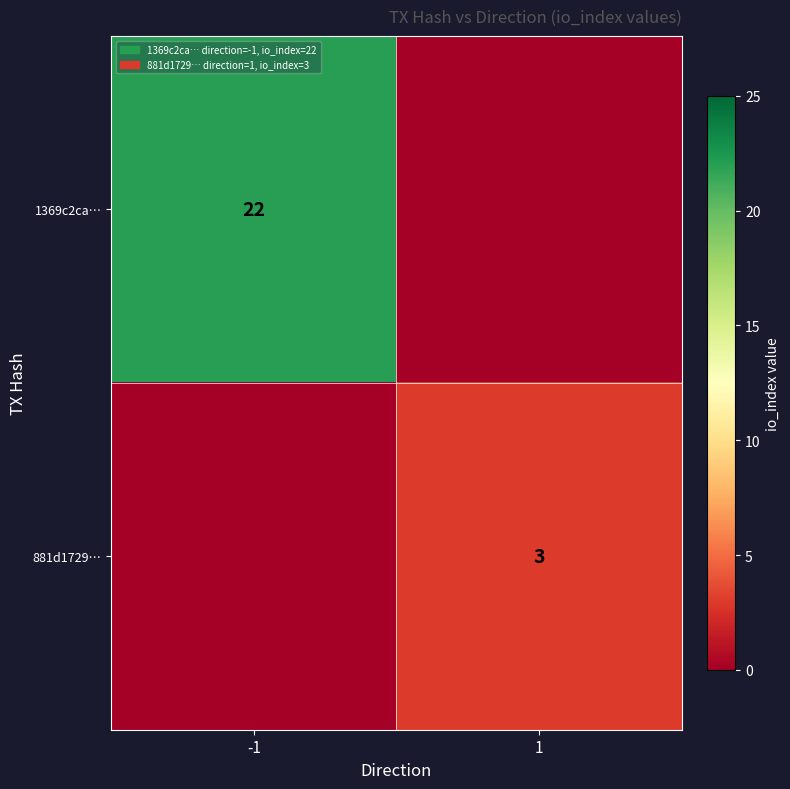

The value of 1369c2ca… at -1 is 22. True or false?

True